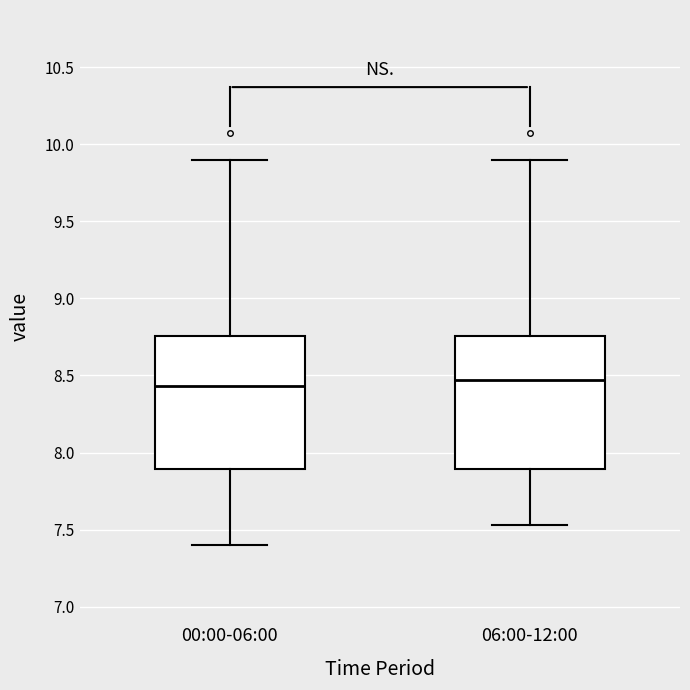

Reading left to right, read every box against the y-axis: the position of its median line, the range the box covers, and the ends of its whiskers. The values are not printed on the chart, so give them approximately, as read against the axis.

00:00-06:00: median 8.45, box 7.90 to 8.75, whiskers 7.40 to 9.90
06:00-12:00: median 8.45, box 7.90 to 8.75, whiskers 7.55 to 9.90